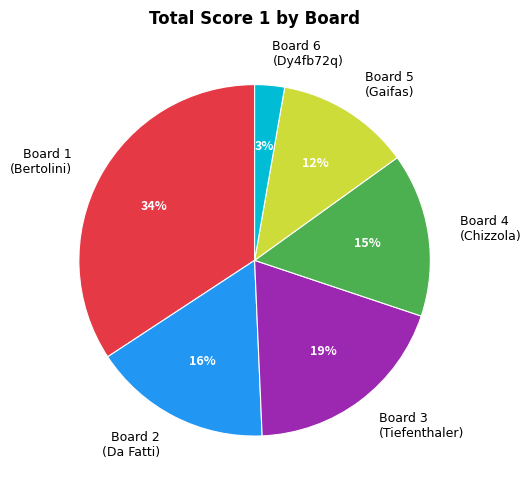

Is there a majority slice in this chart?

No